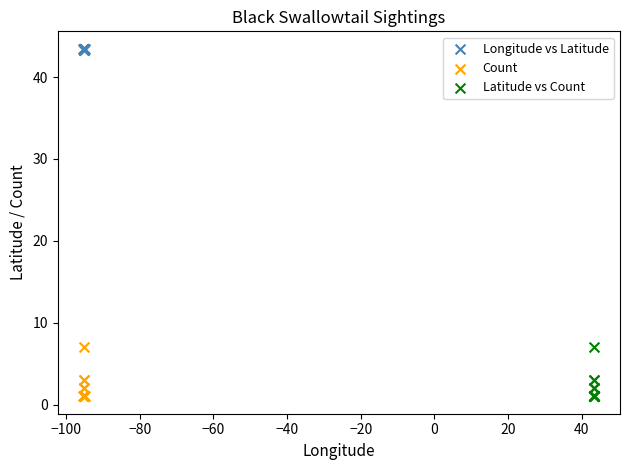

What are all the series names shown in the legend?

Longitude vs Latitude, Count, Latitude vs Count